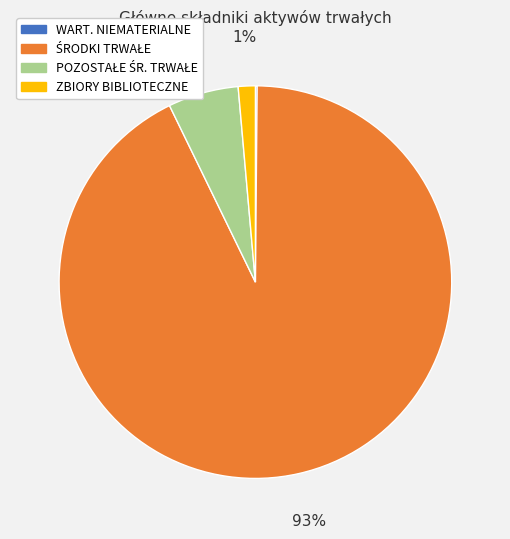

To the nearest percent, what is the average slice percentage?

25%